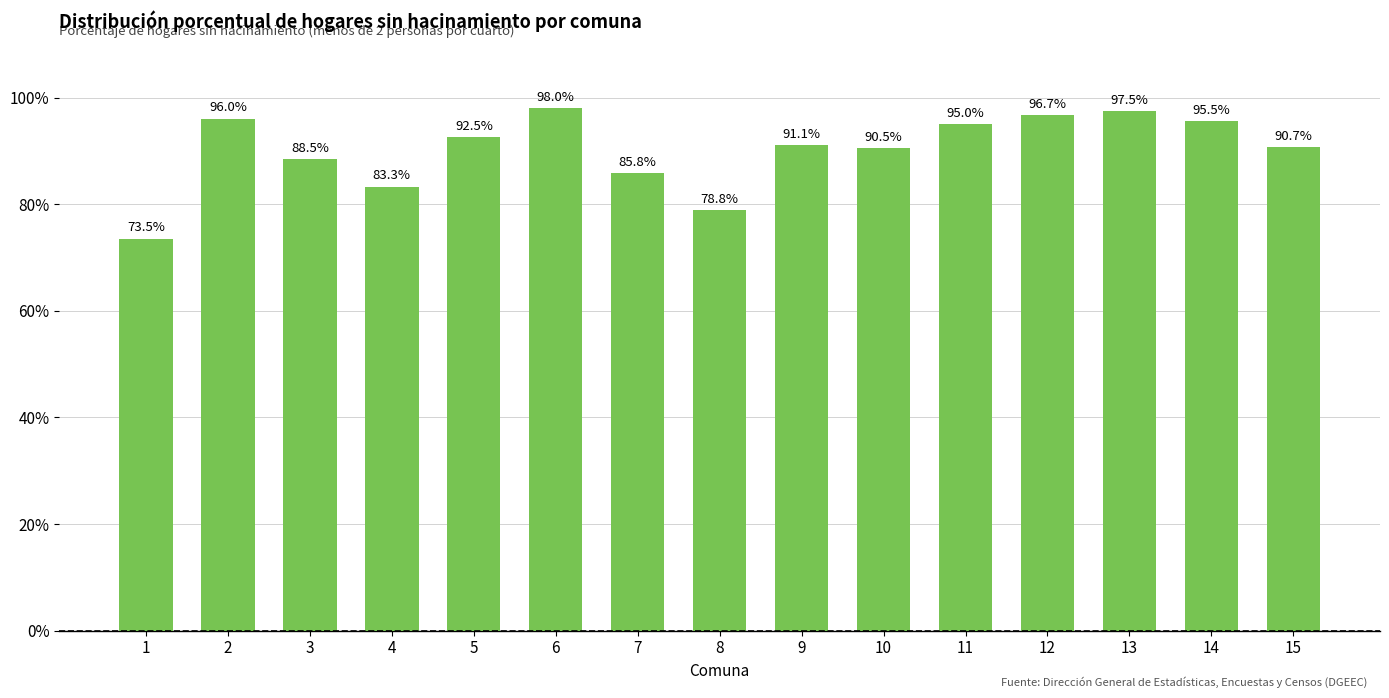

At which category does the chart reach its peak across all series?

6